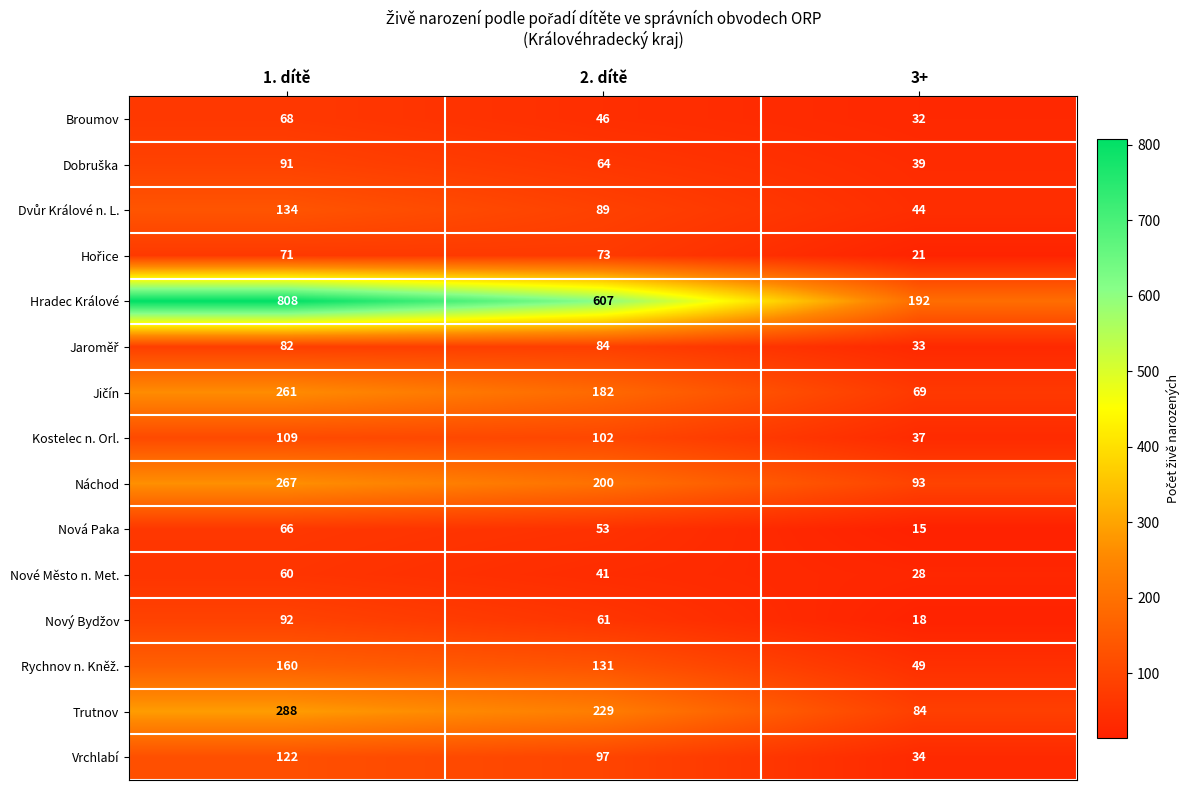

What is the difference between the Trutnov values at 1. dítě and 2. dítě?

59